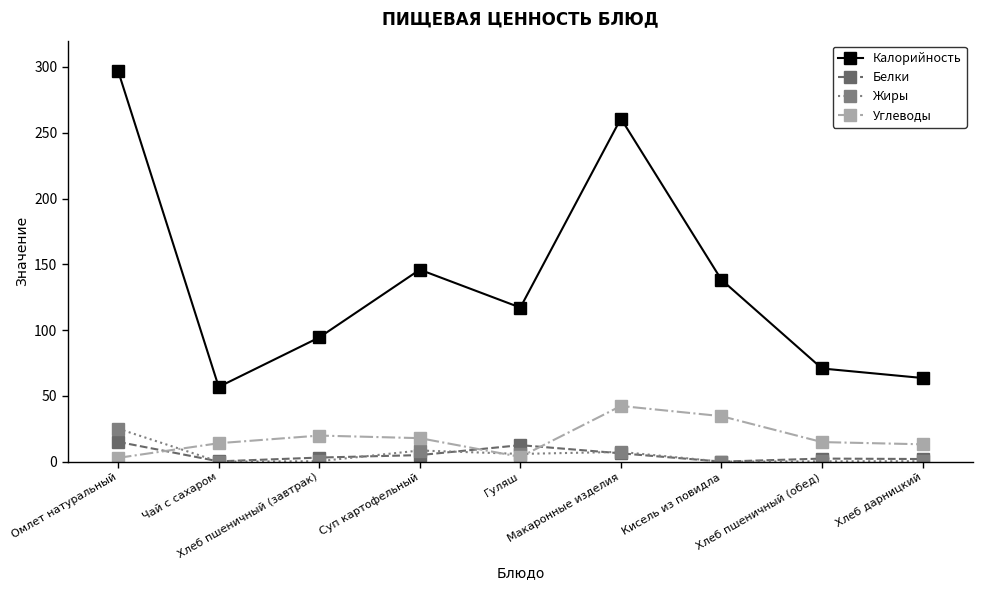

Is this an area chart (filled region under the line)?

No